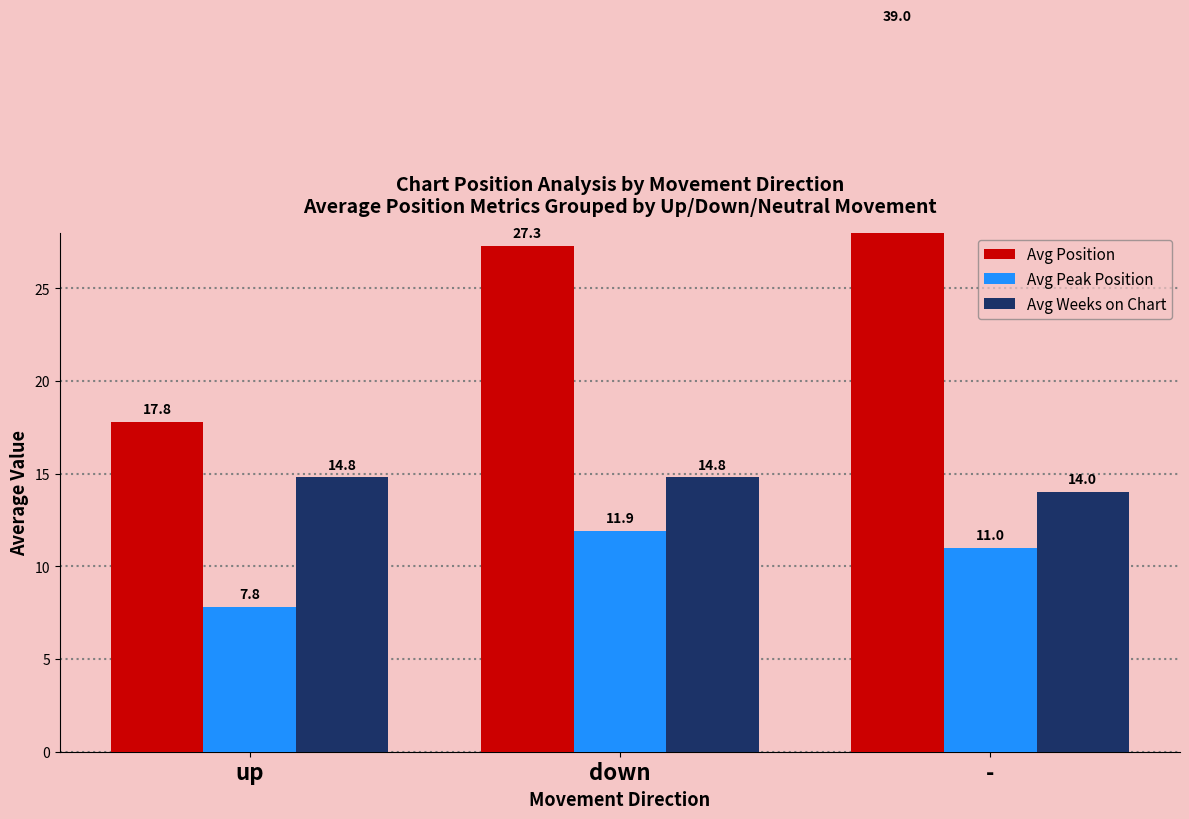

Which series has the largest total across all categories?

Avg Position